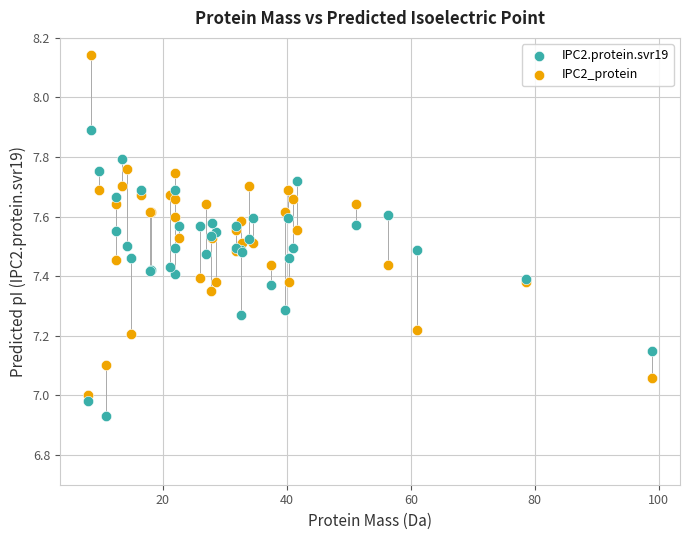

What is the X range (max minus min) for the scatter plot?

90.9